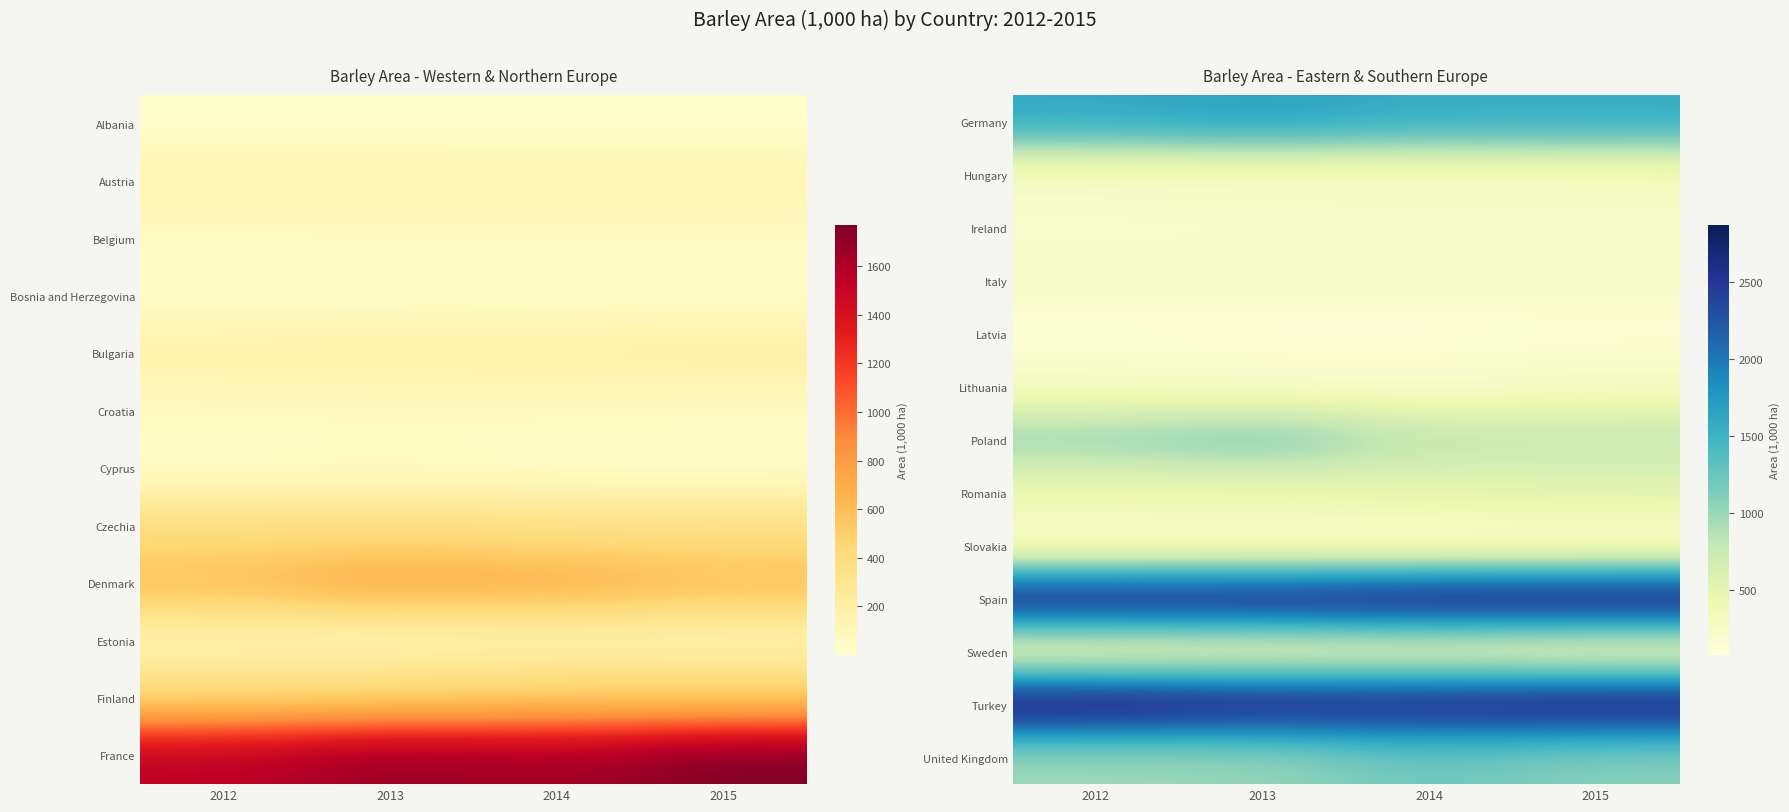

How many Turkey values are between 2749 and 2869?

3